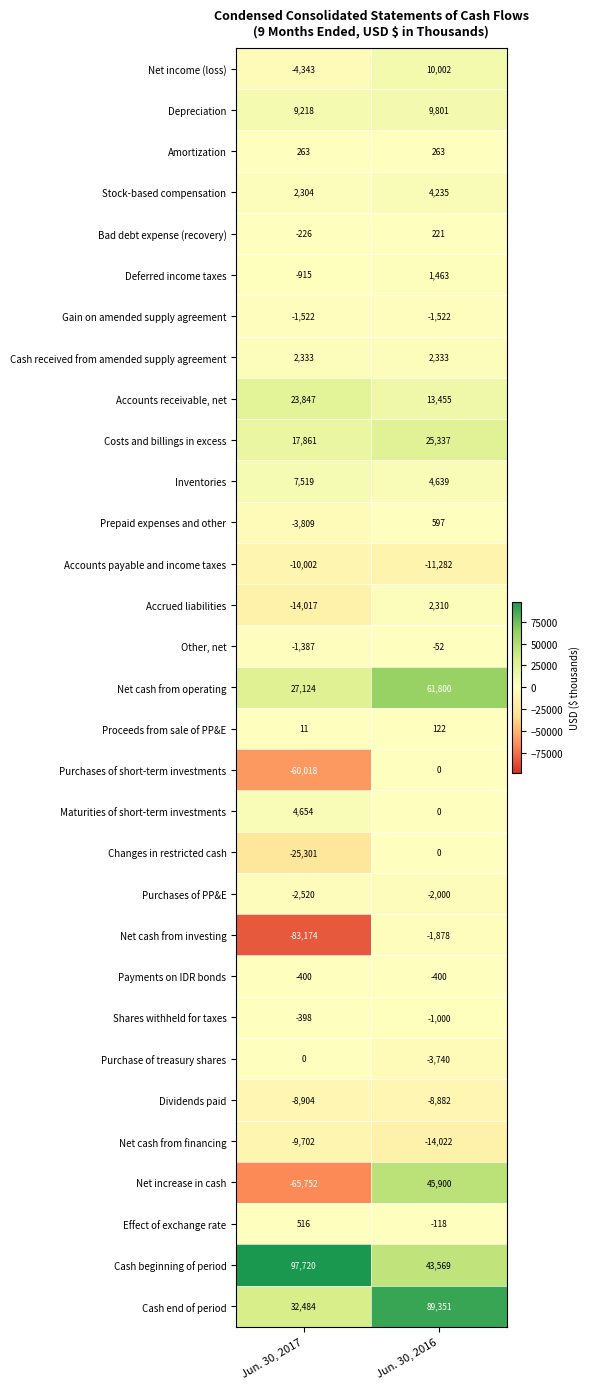

What is the spread (max minus min) of values at Jun. 30, 2017?

180894